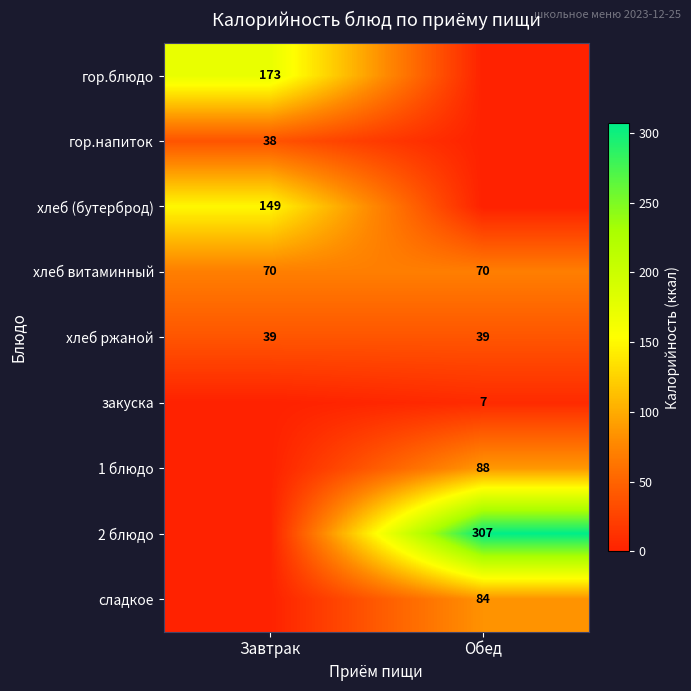

Is it true that хлеб витаминный equals 46 at Обед?

False